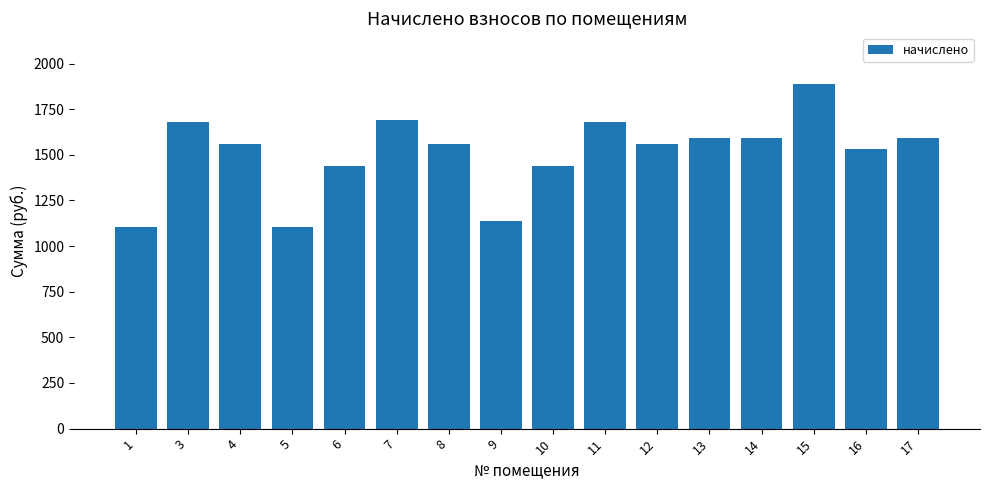

Reading right to left, transcribe all the data shown in this chart.

1592.8	1533.8	1887.8	1592.8	1592.8	1559.6	1681.3	1437.9	1135.6	1559.6	1692.3	1437.9	1102.4	1559.6	1681.3	1102.4